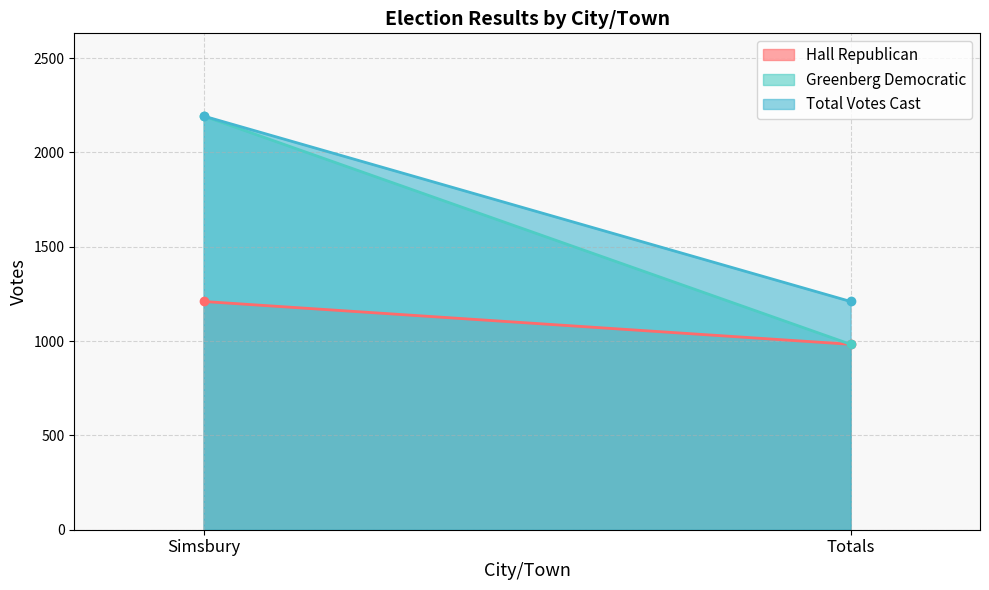

How many lines are shown in the chart?

3